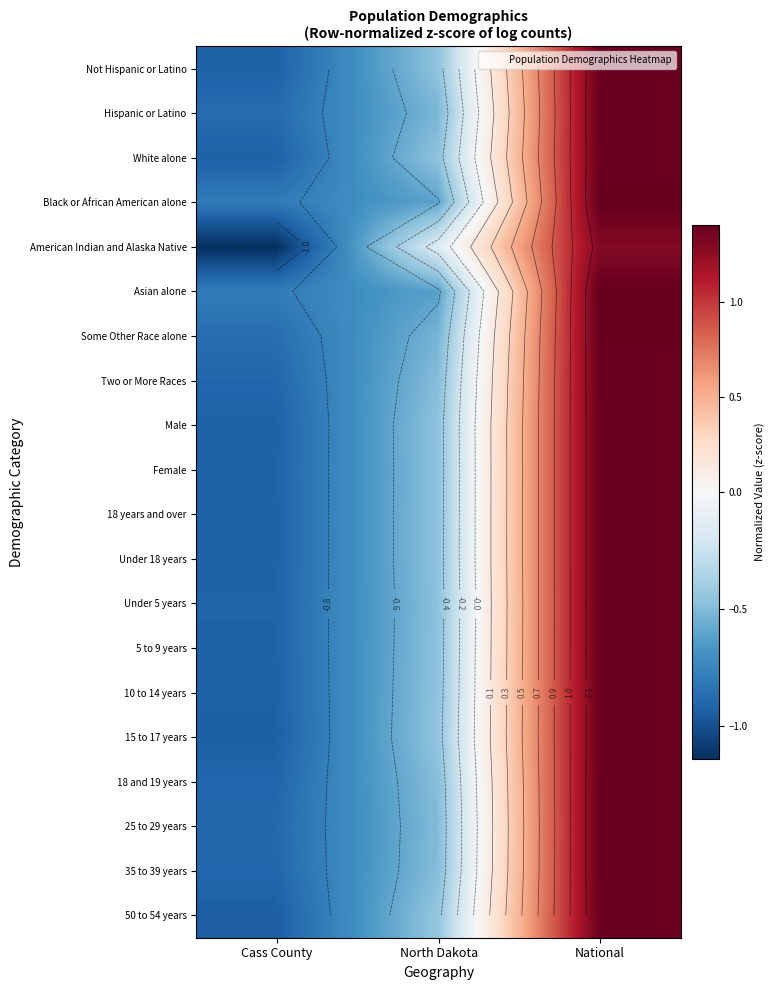

List the series in order of their peak value, lowest first.

American Indian and Alaska Native, 50 to 54 years, 15 to 17 years, Not Hispanic or Latino, White alone, 10 to 14 years, Male, Under 18 years, 18 years and over, Female, 5 to 9 years, Under 5 years, 18 and 19 years, Two or More Races, 35 to 39 years, 25 to 29 years, Hispanic or Latino, Some Other Race alone, Black or African American alone, Asian alone